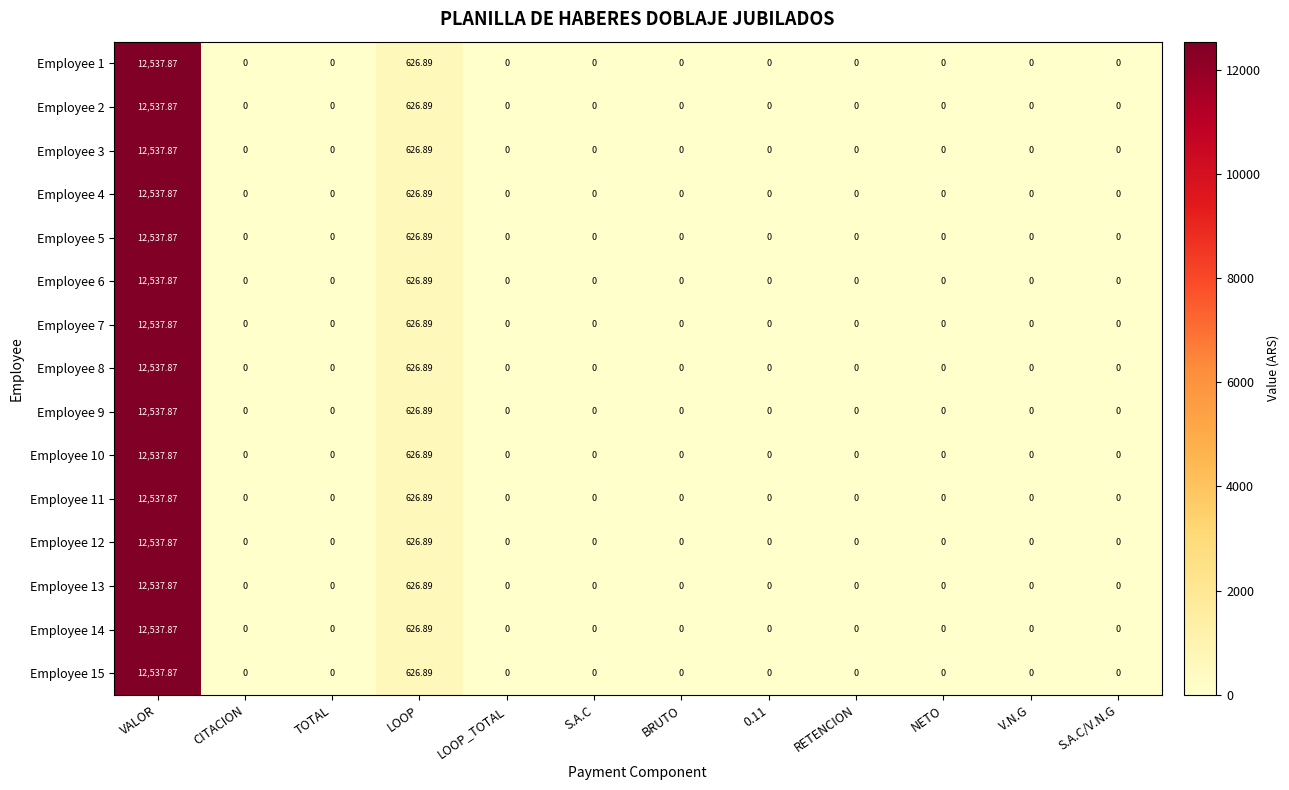

At which label is Employee 6 closest to 6268?

LOOP